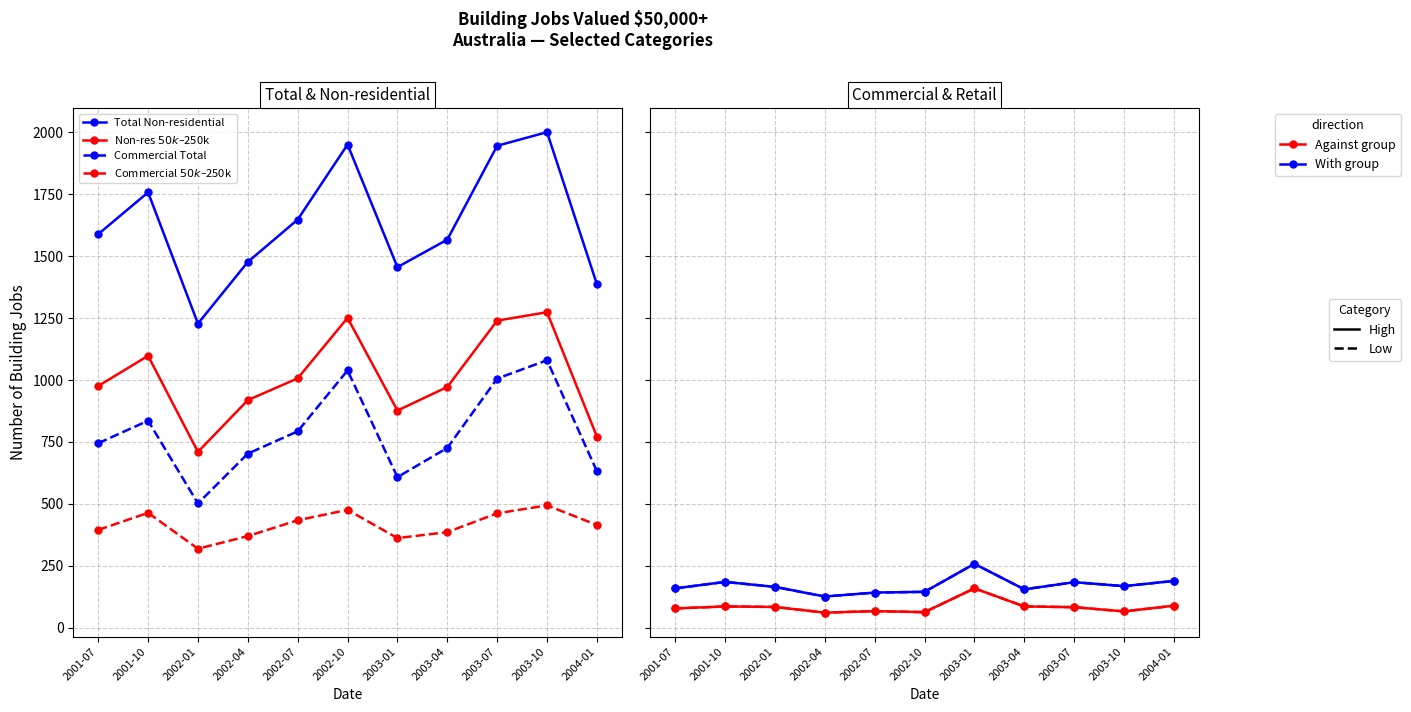

What is the lowest value of the Total Non-residential (Total) series?

1228